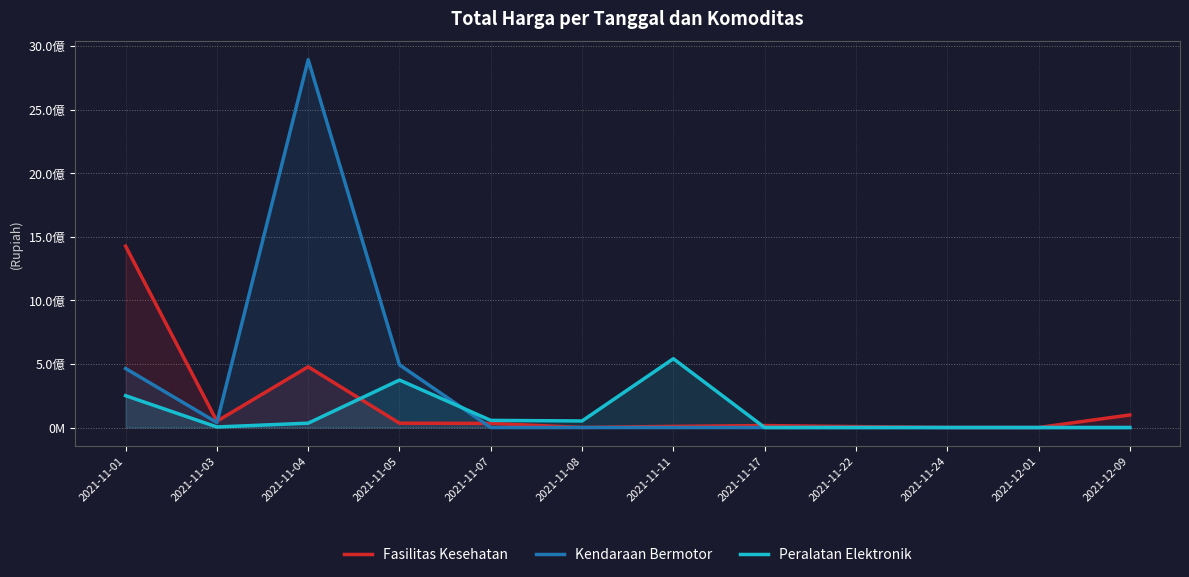

How many values in the Peralatan Elektronik series are below 34292000?

6